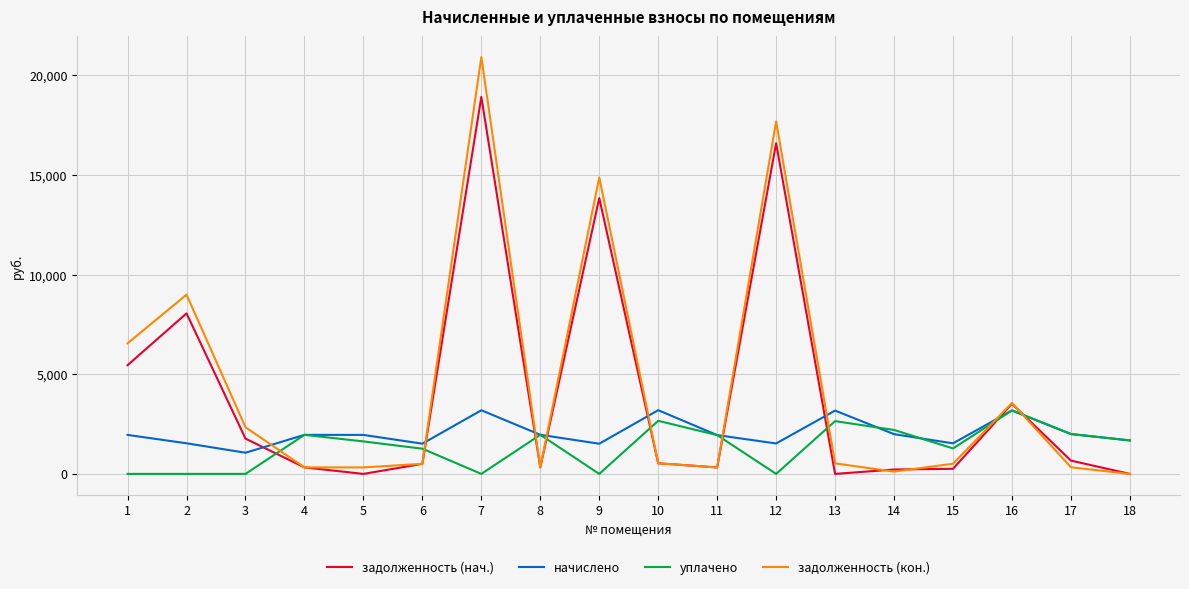

What is the total value across all series at 9?

30224.5